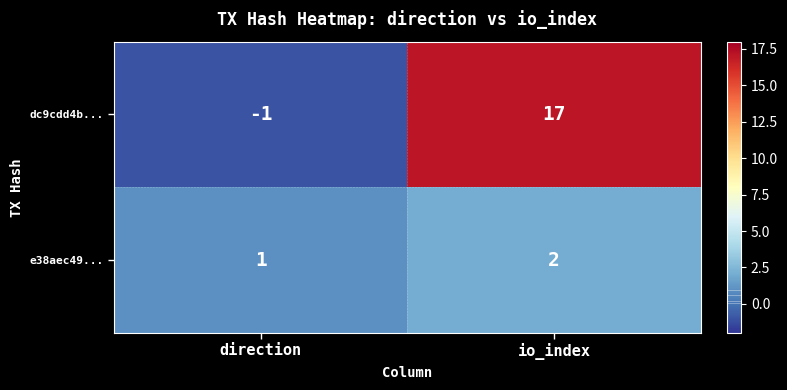

Which series has the widest spread of values?

dc9cdd4b...